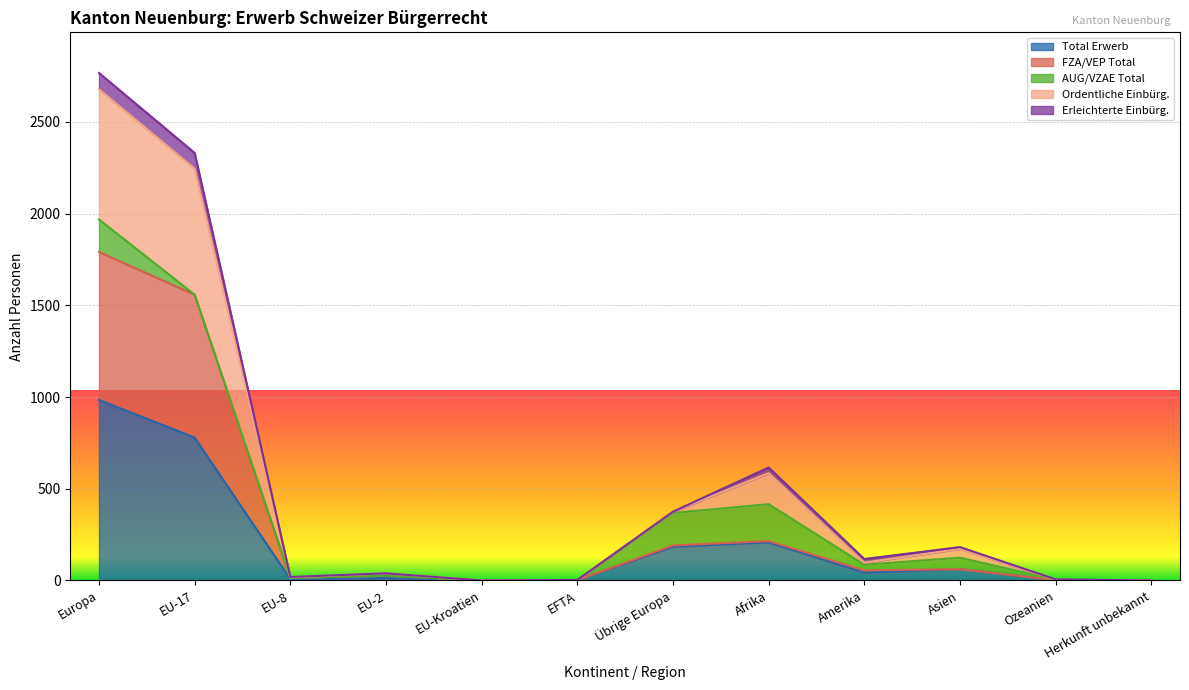

How many lines are shown in the chart?

5